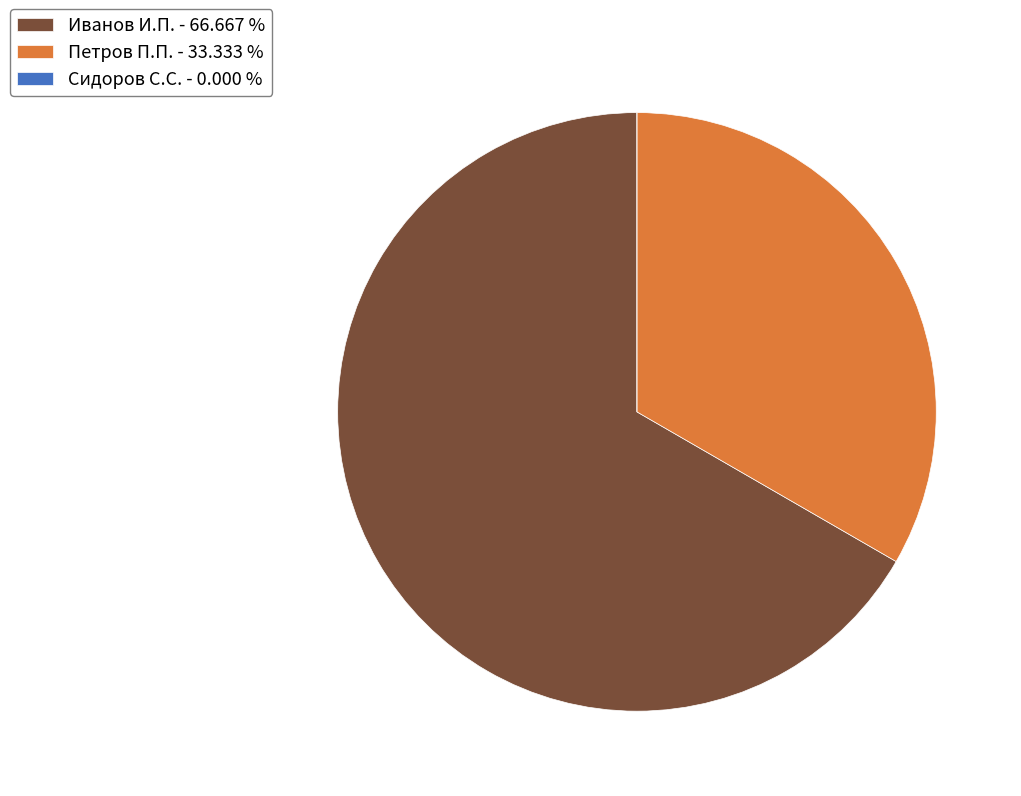

Does any single category account for the majority?

Yes